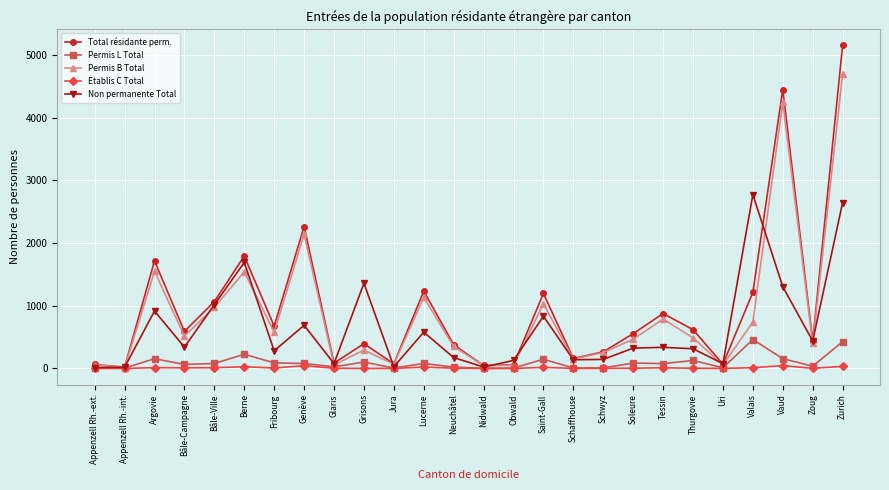

Does the chart display data point markers on the line(s)?

Yes